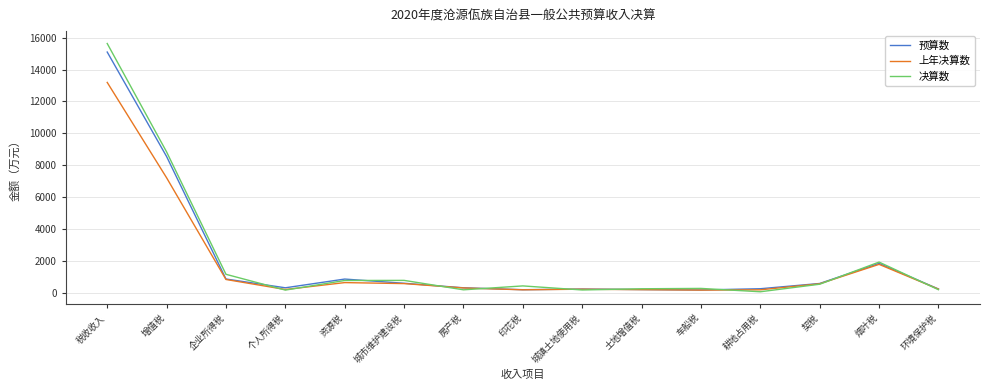

Which series has the widest spread of values?

决算数